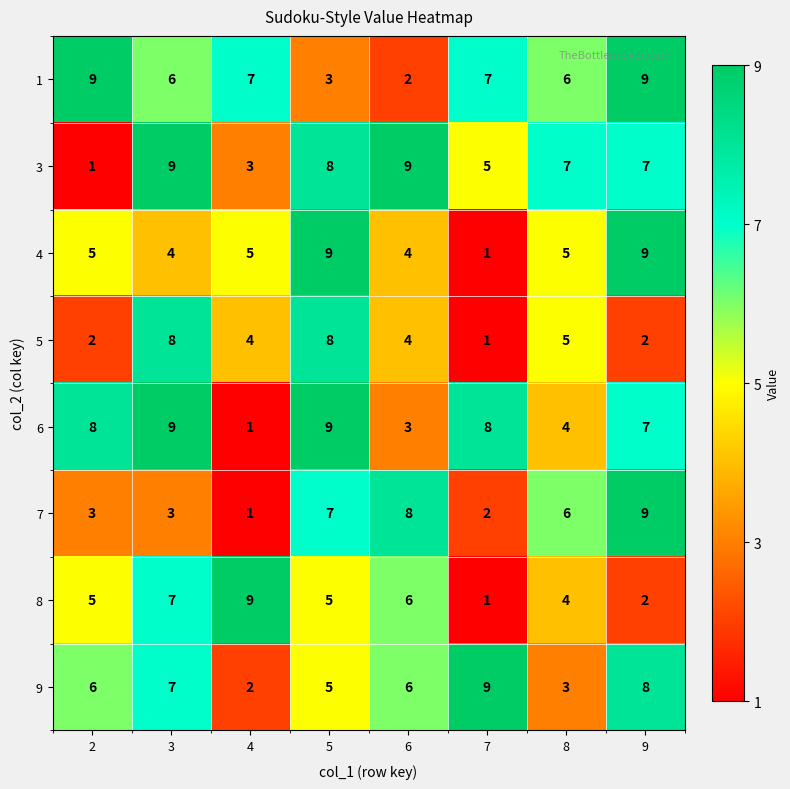

What is the sum of the 8 values at 5 and 4?

14